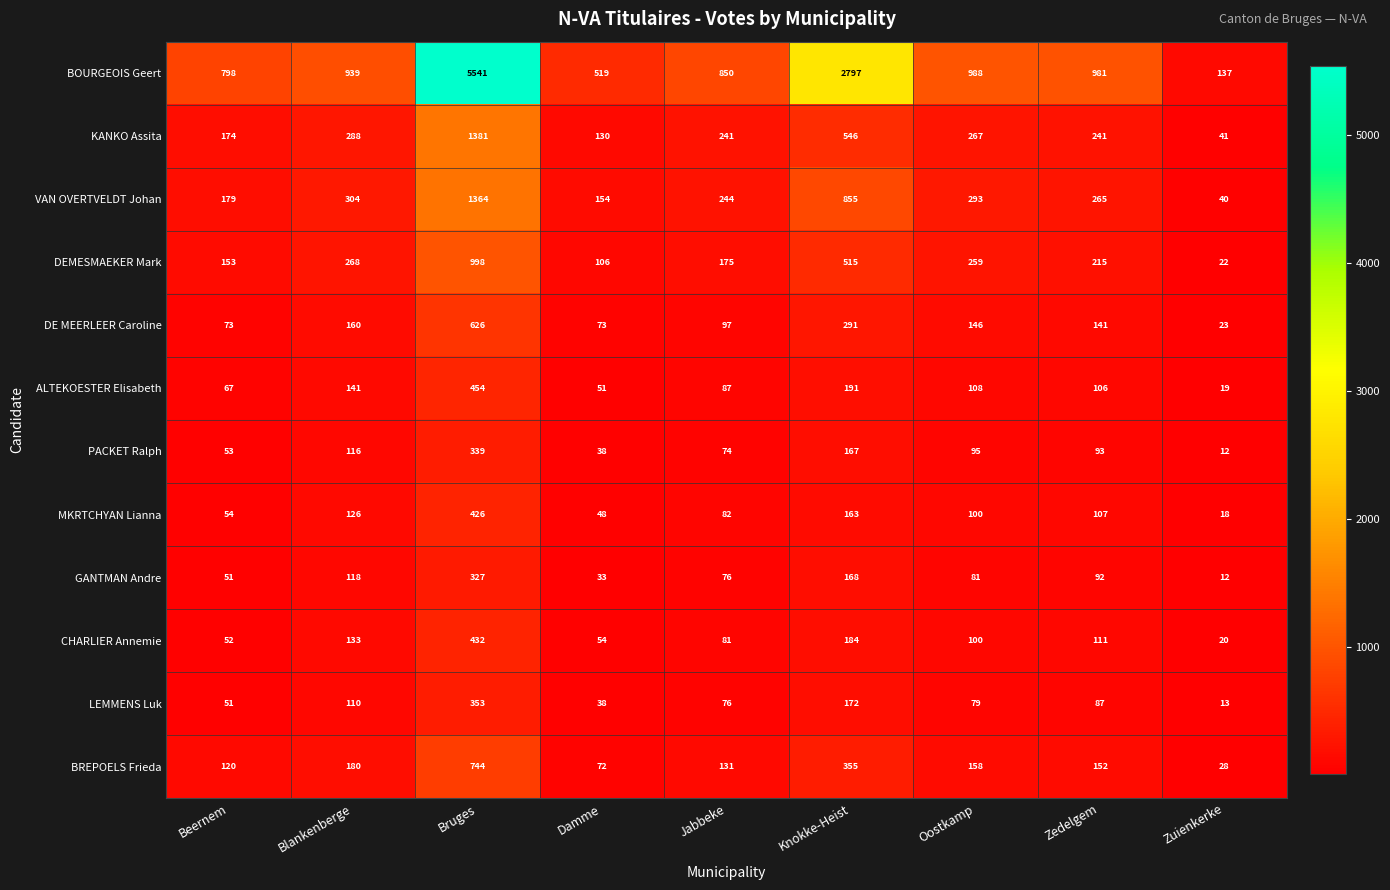

What is the difference between the DE MEERLEER Caroline values at Oostkamp and Zedelgem?

5